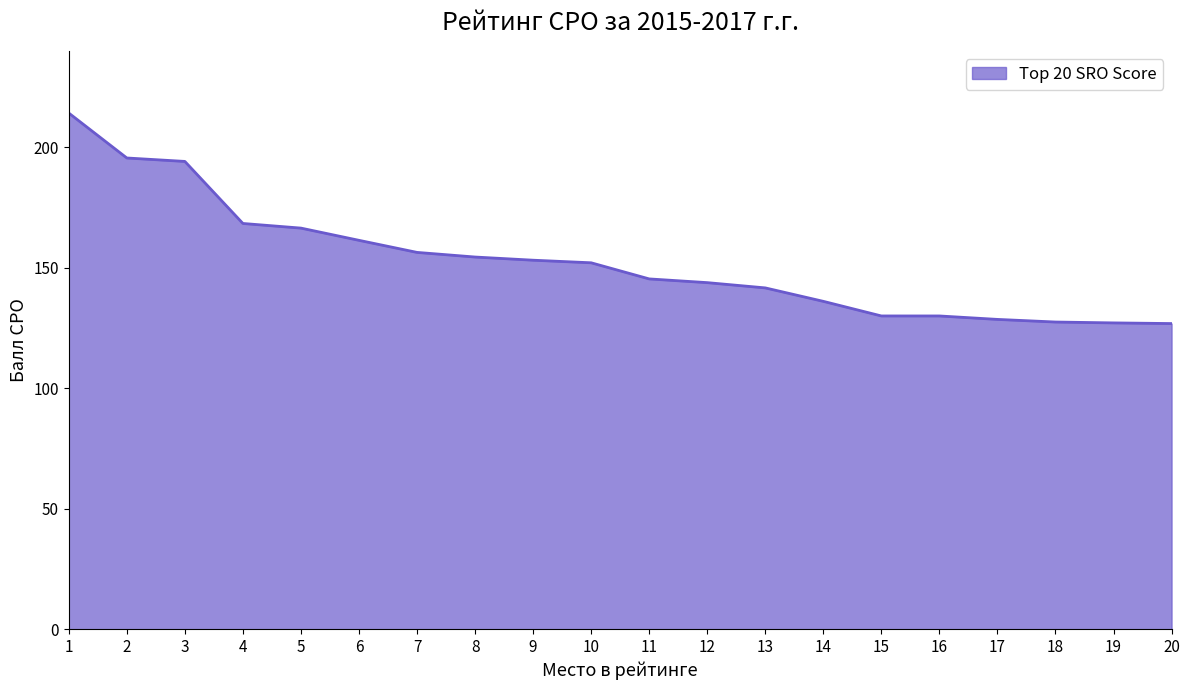

What is the greatest value displayed?

214.2